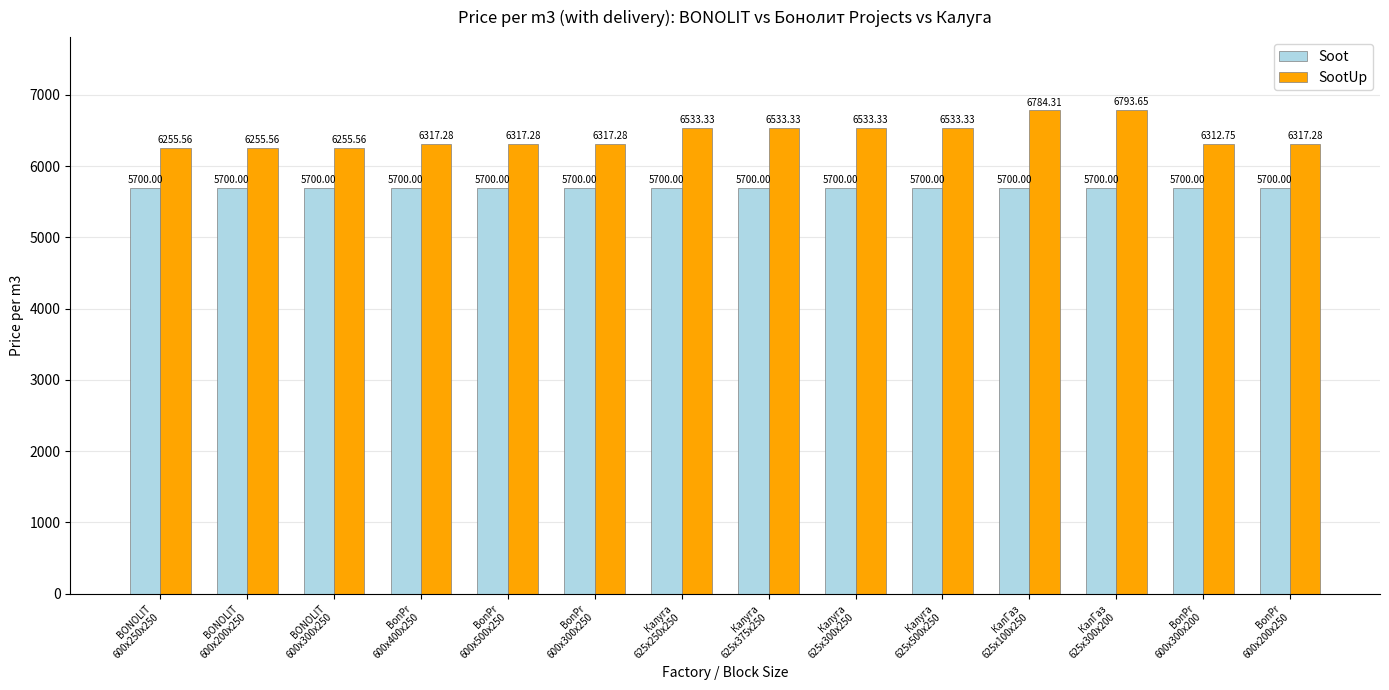

Is the value of SootUp at BONOLIT
600x200x250 greater than the value of Soot at BONOLIT
600x200x250?

Yes